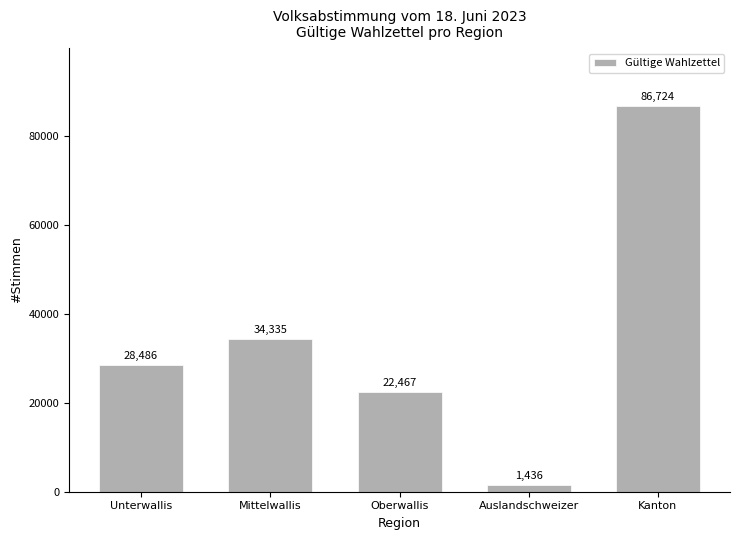

Are the bars grouped side by side (vs. stacked)?

No